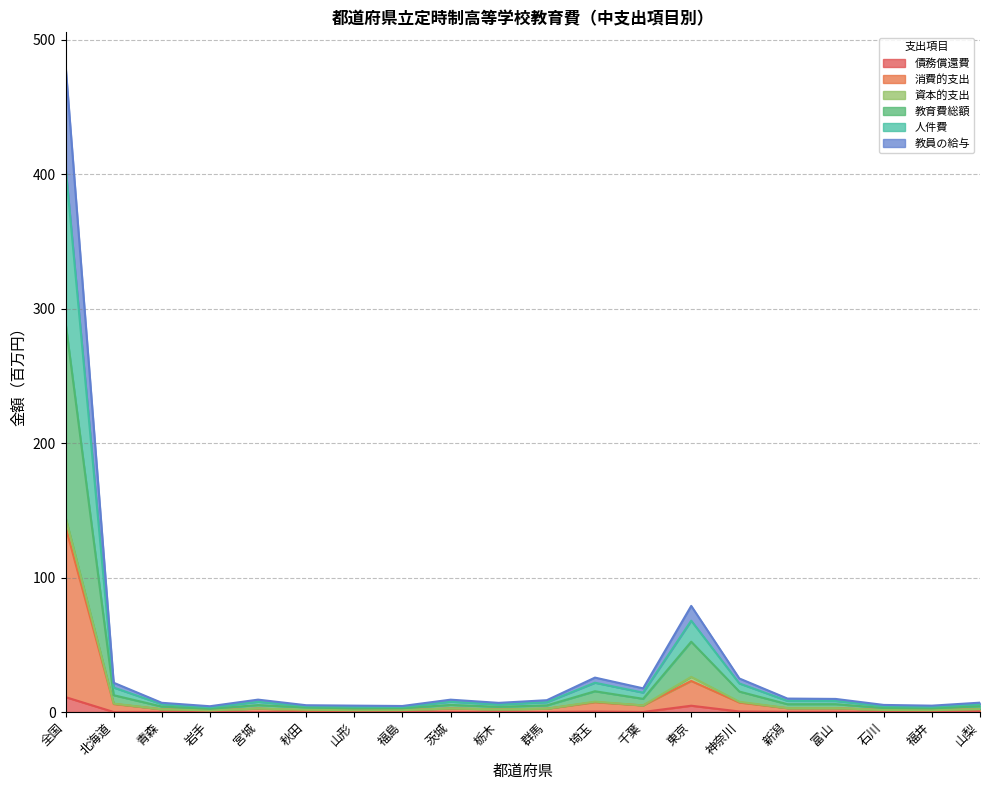

At which label does 消費的支出 reach its minimum?

岩手